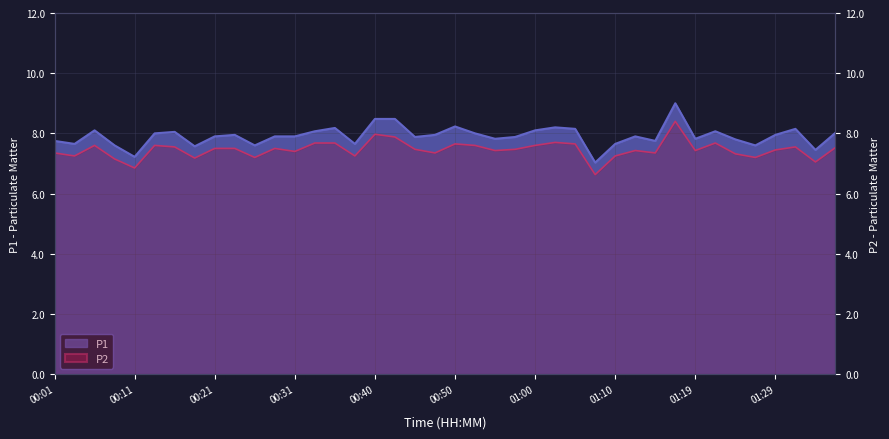

True or false: P1 has more than 1 interior local peaks.

True